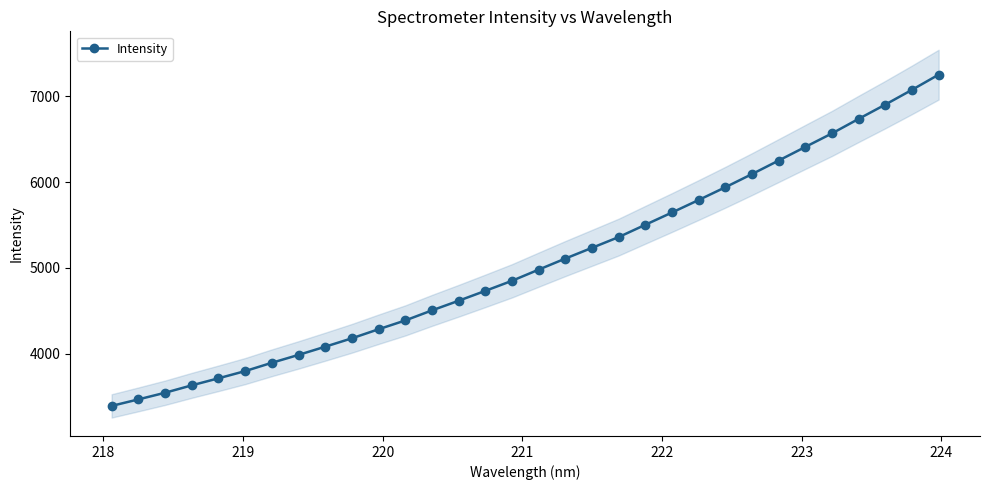

What is the difference between the maximum and minimum values?

3854.1